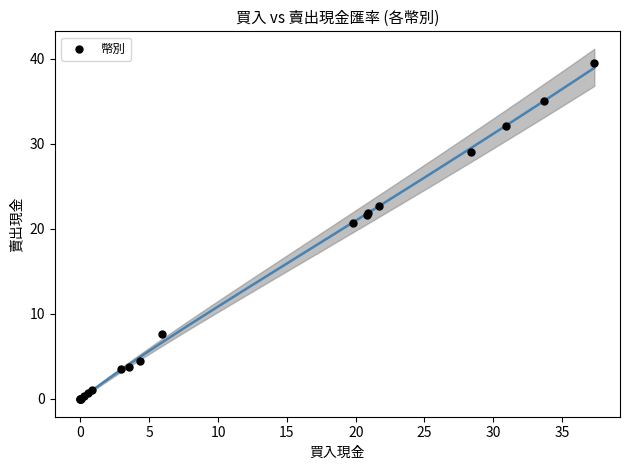

What Y value in the scatter plot is closest to 19?

20.6